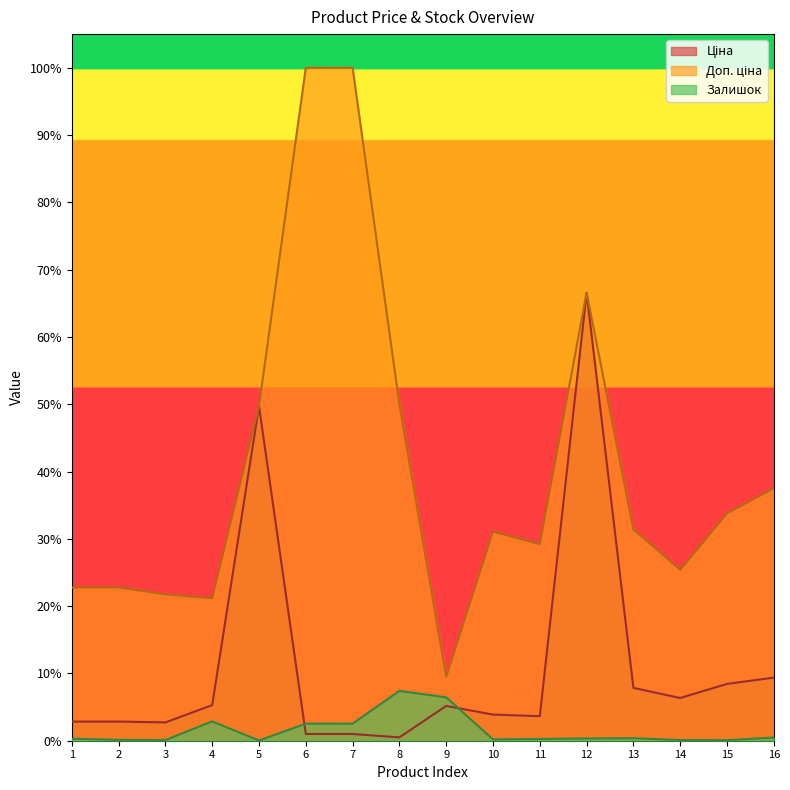

Rank the series by their average value, from highest to lowest.

Доп. ціна, Ціна, Залишок